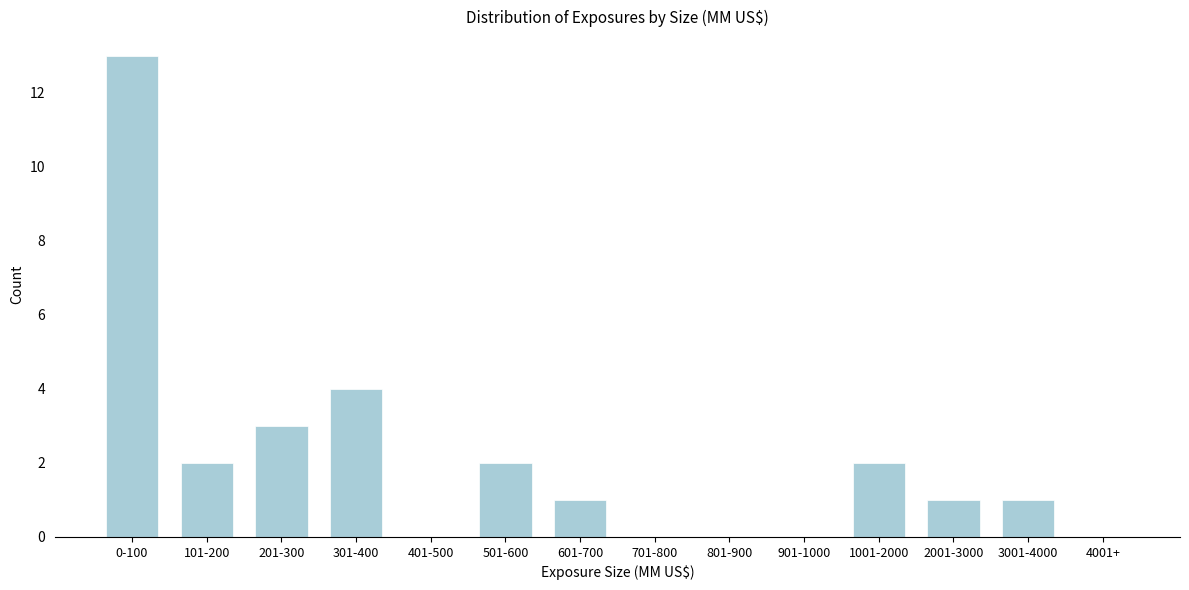

Reading right to left, extract all data points from this chart.

4001+=0	3001-4000=1	2001-3000=1	1001-2000=2	901-1000=0	801-900=0	701-800=0	601-700=1	501-600=2	401-500=0	301-400=4	201-300=3	101-200=2	0-100=13